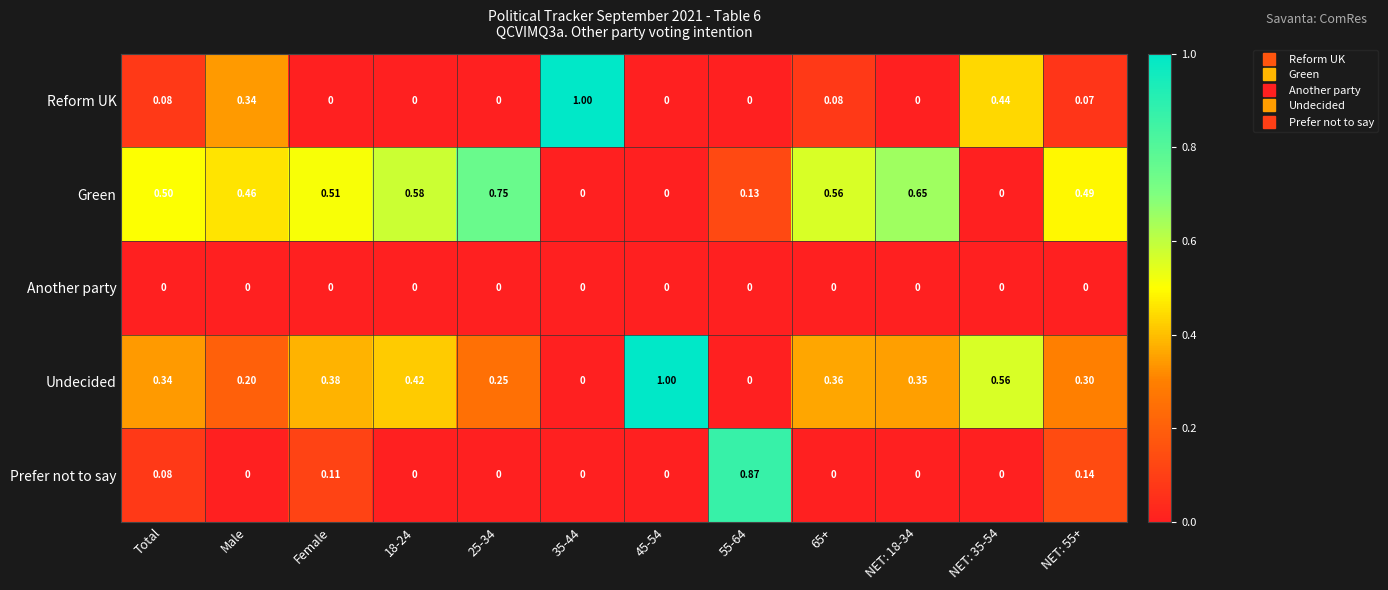

Which series changed the most between Total and 55-64?

Prefer not to say